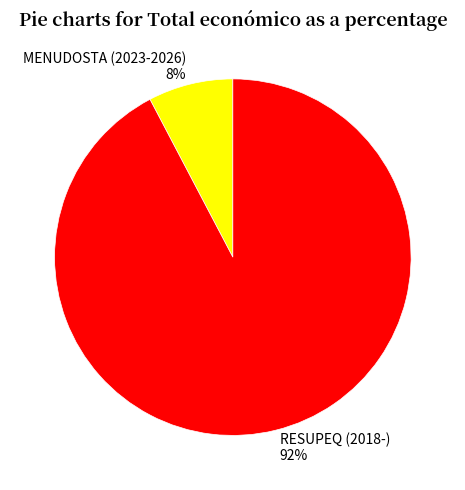

True or false: RESUPEQ (2018-) accounts for 79% of the total.

False